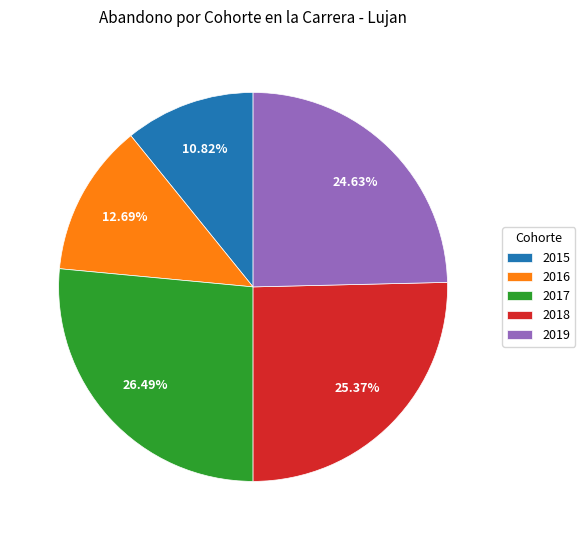

How many segments does this pie chart have?

5